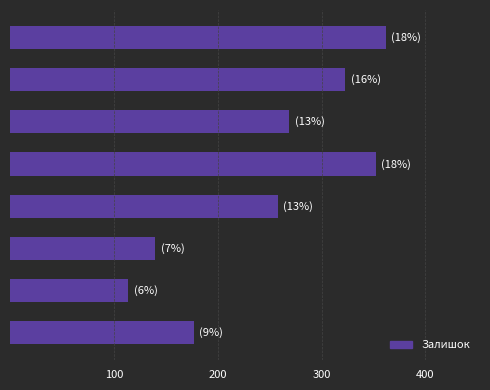

What is the difference between the maximum and minimum values?

248